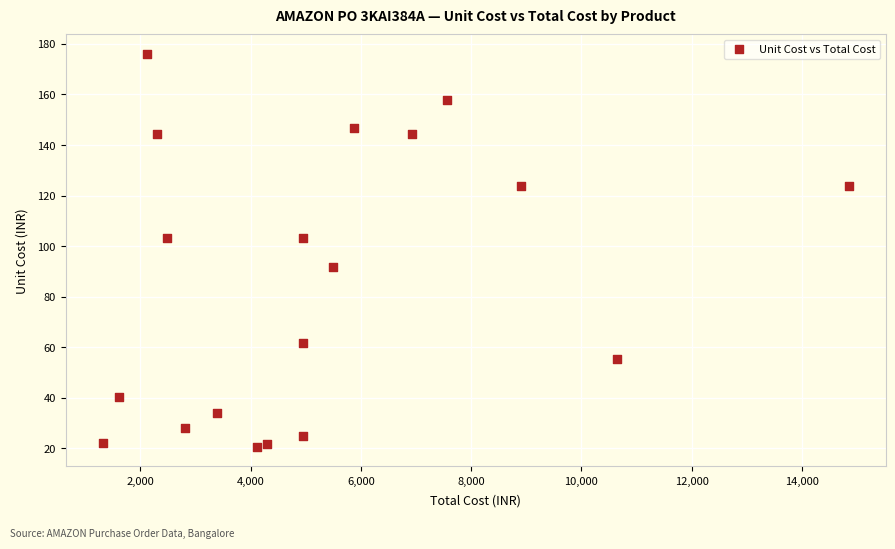

What is the range of Y values (max minus min)?

155.4